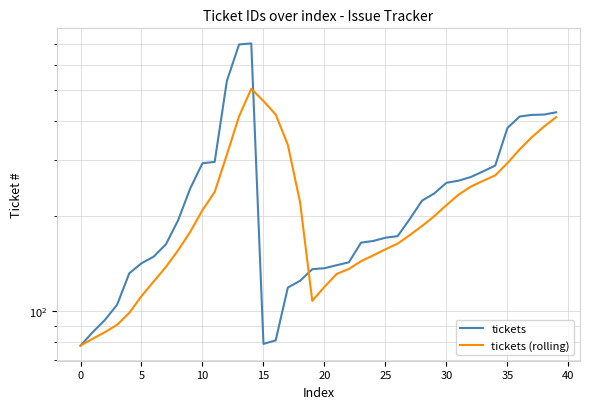

What value does the tickets series have at 16?

81.0